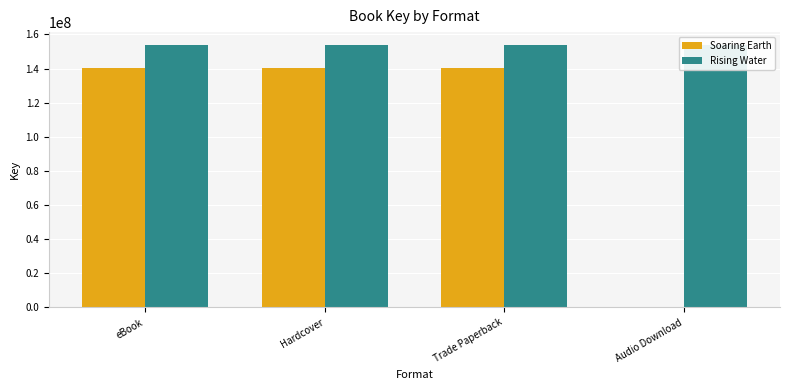

Rank the series by their maximum value, from highest to lowest.

Rising Water, Soaring Earth